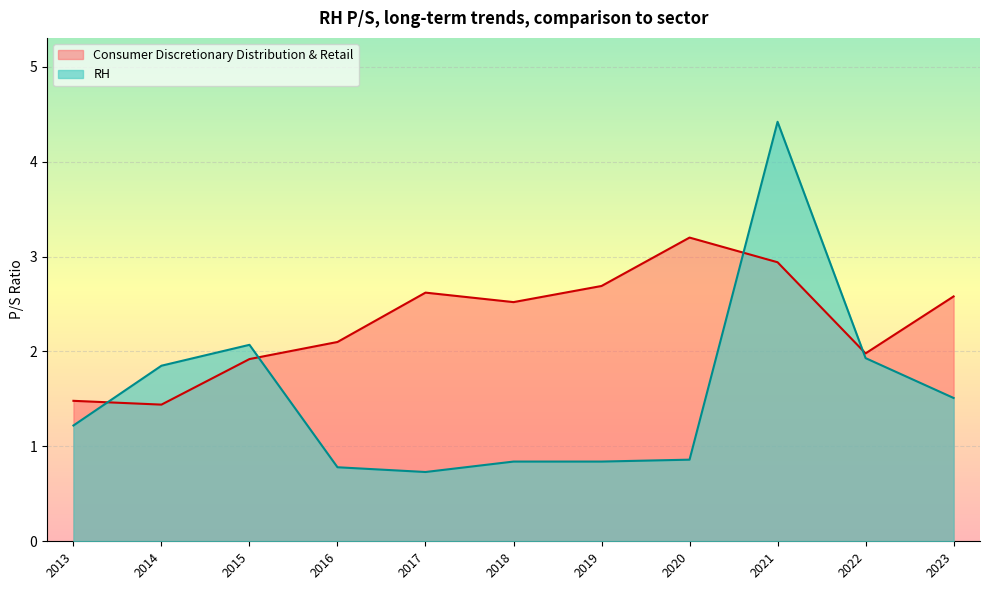

What is the average value of the Consumer Discretionary Distribution & Retail series?

2.3